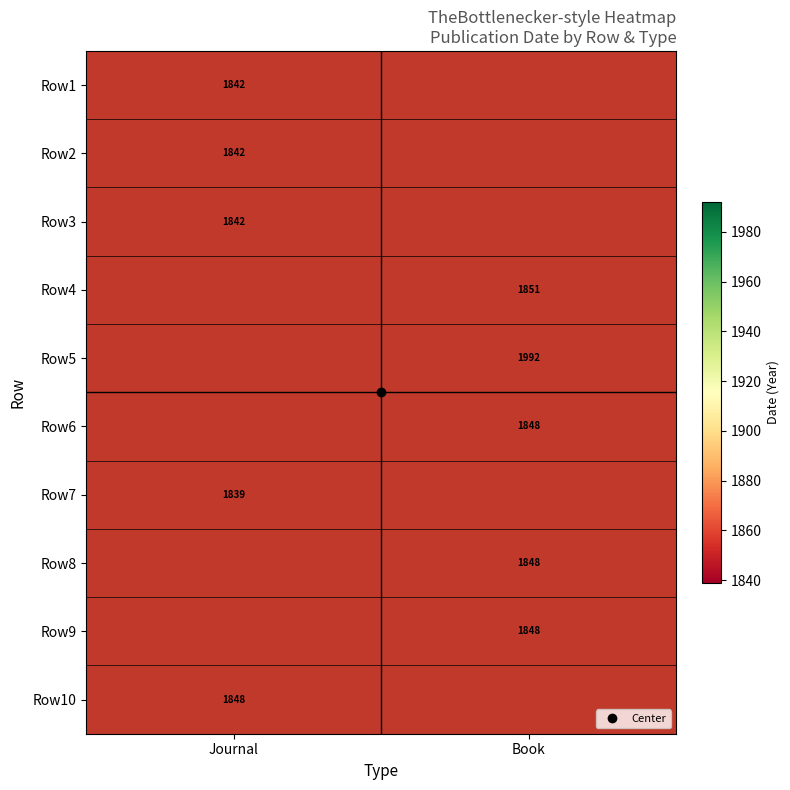

Is the value of Row4 at Book greater than the value of Row5 at Book?

No